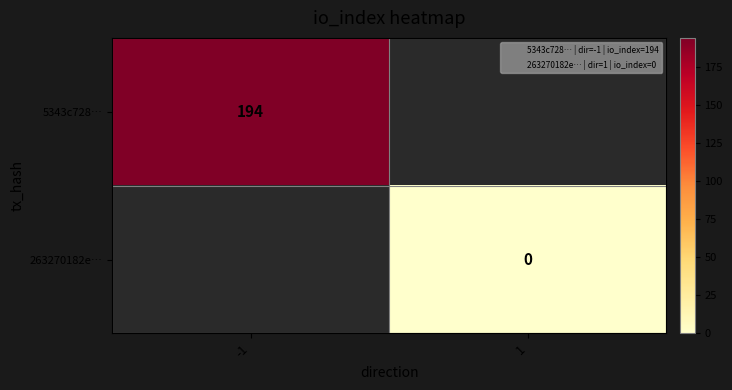

Read the 5343c728… value at -1.

194.0